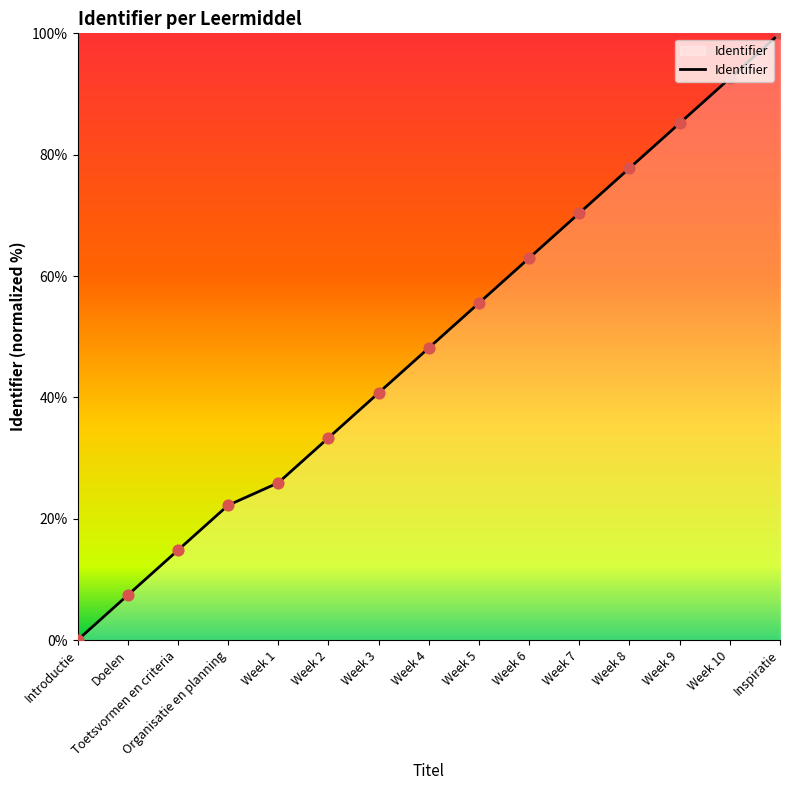

What is the ratio of the value at Week 4 to the value at Week 2?

1.4